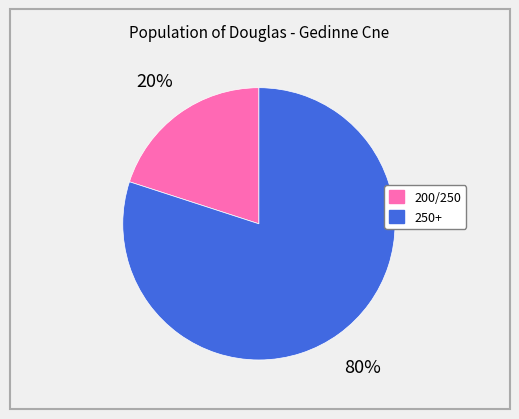

How many slices are in this pie chart?

2